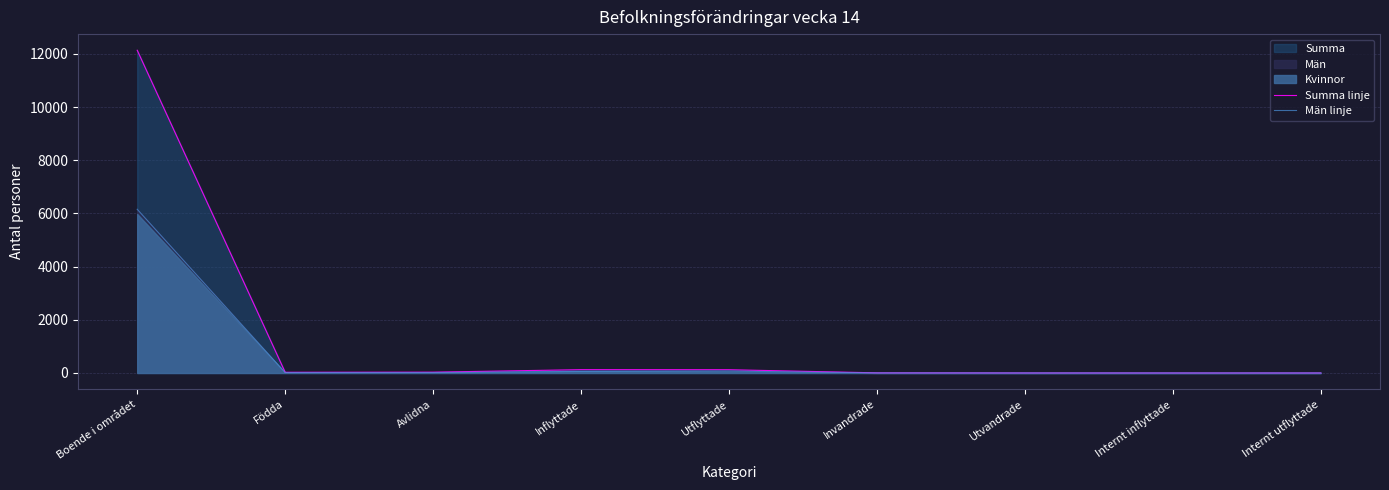

At how many categories does at least one series exceed 4090?

1